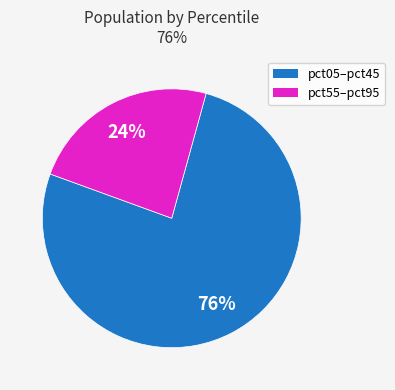

Does any single category account for the majority?

Yes